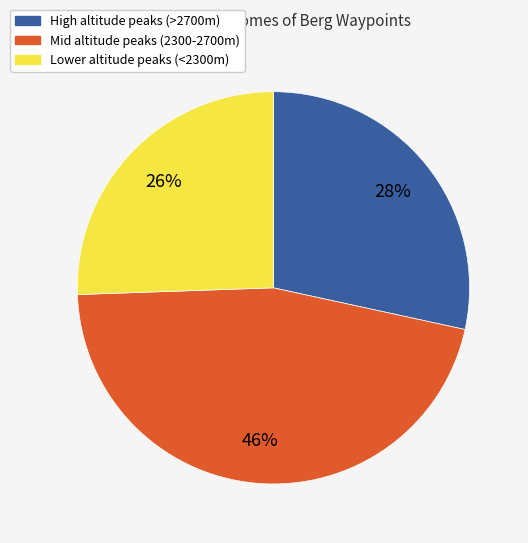

Is Lower altitude peaks (<2300m) the majority of the pie?

No